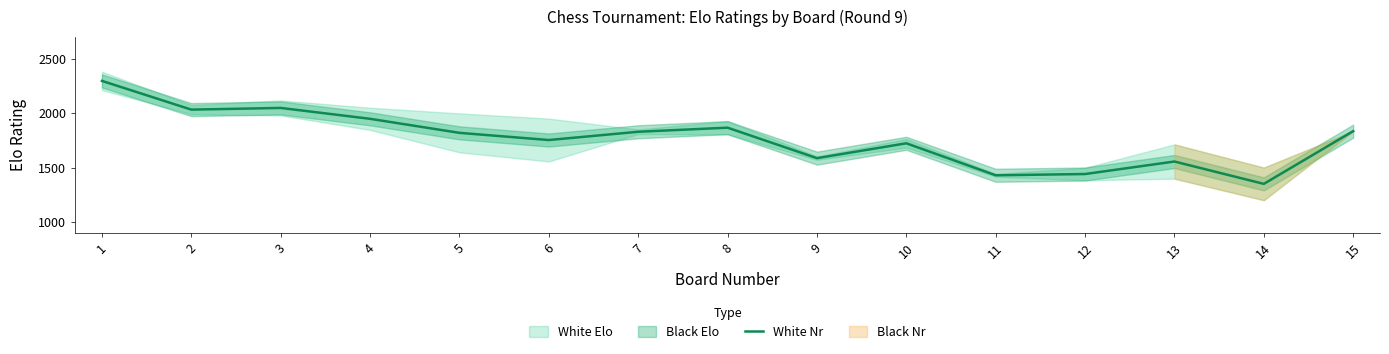

The chart shows a value of 2296.5 at 1. True or false?

True